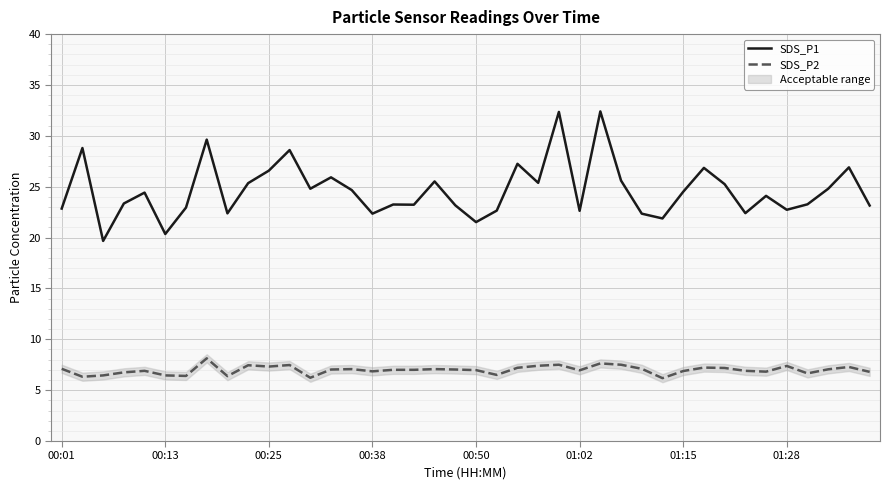

The value of SDS_P1 at 12 is 24.8. True or false?

True